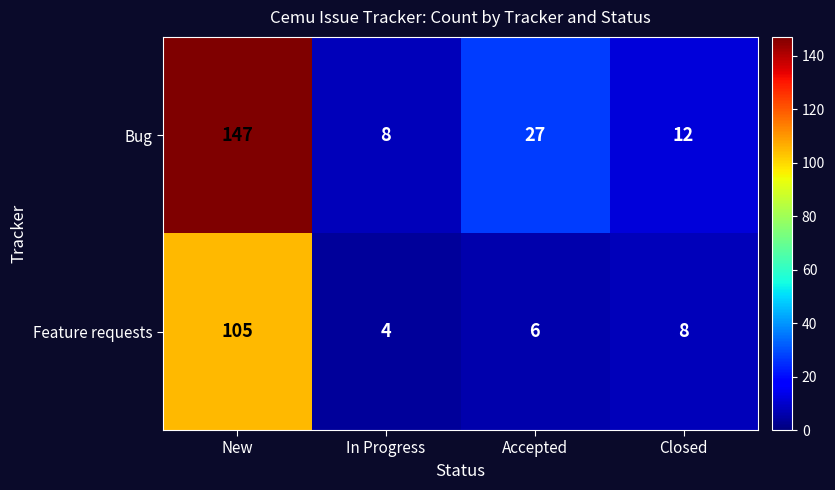

Is it true that Bug equals 8 at Closed?

False